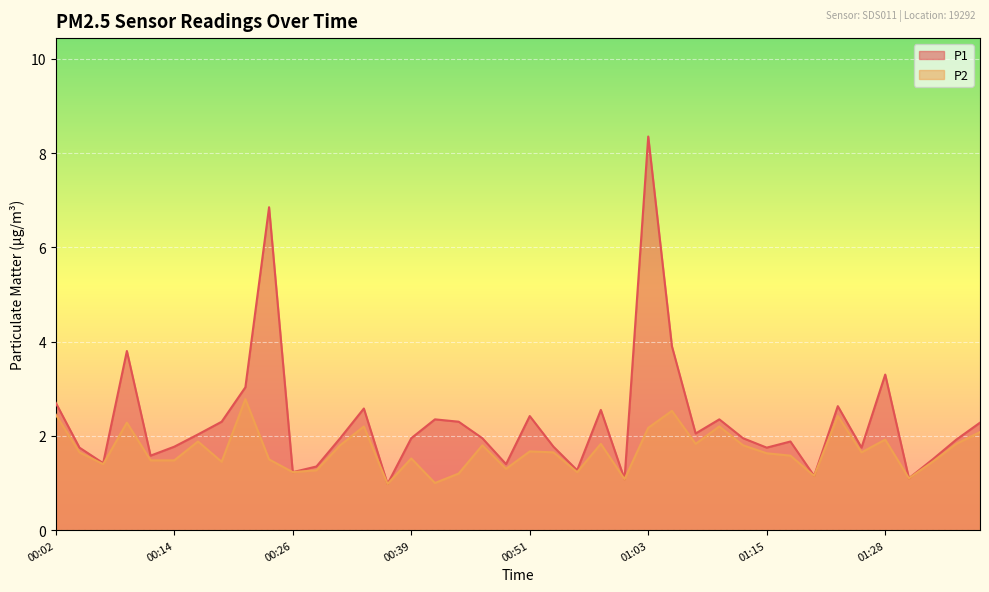

True or false: P2 has a value of 2.5 at 01:18.

False